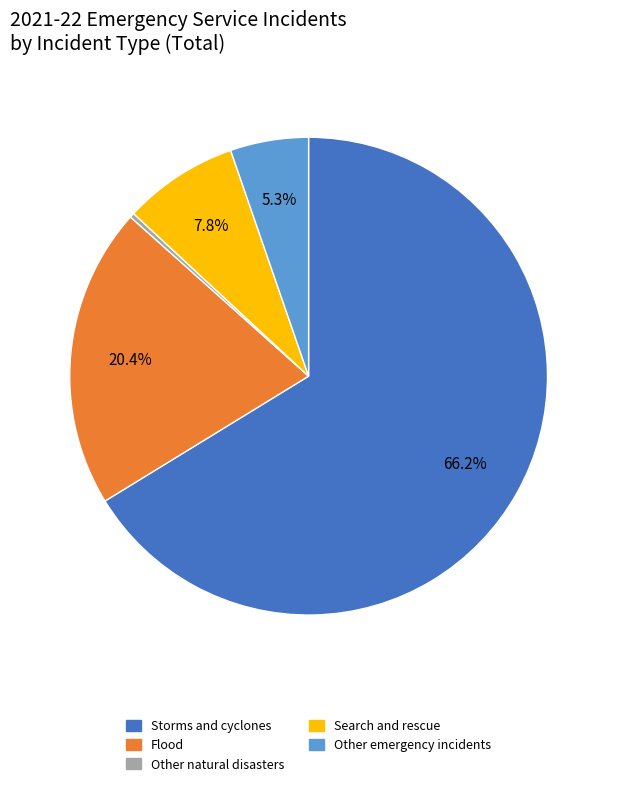

Is it true that Other emergency incidents is 19% of the pie?

False